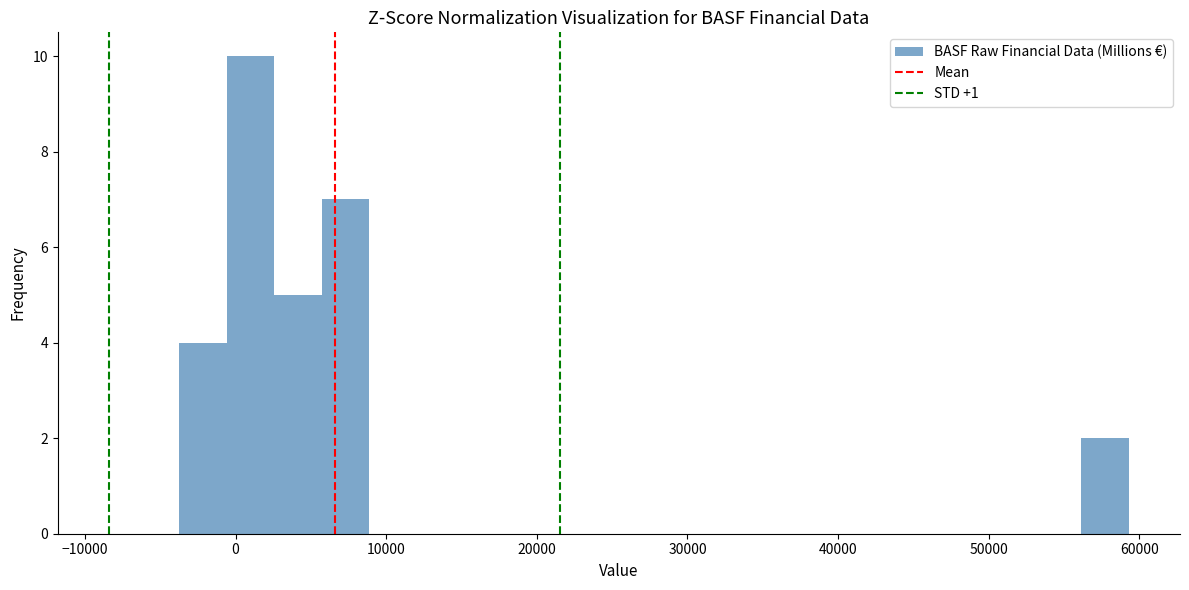

Around what value on the x-axis is the tallest bar? Give the approximate position of its centre, as read against the axis.

1000